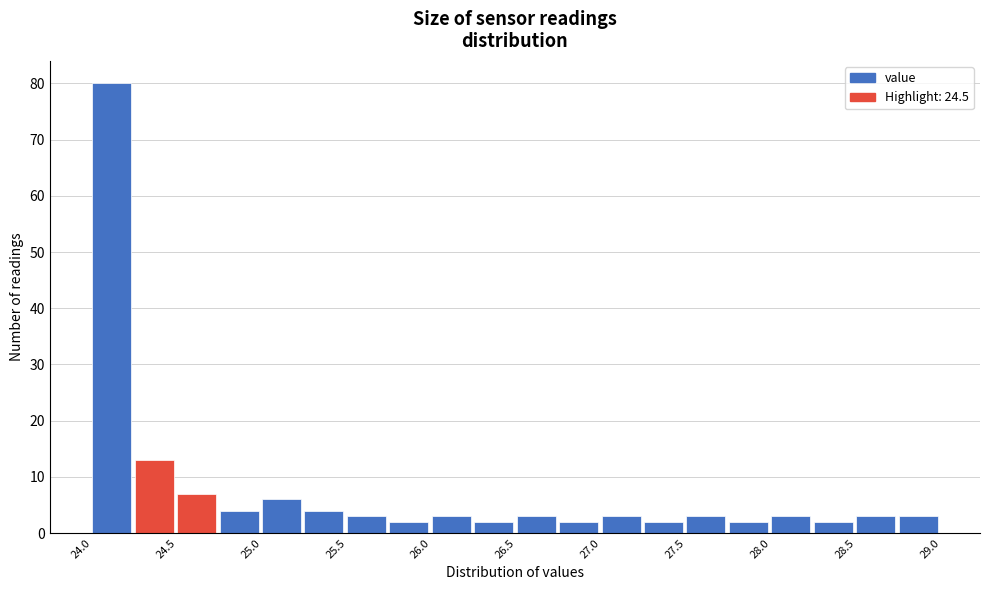

What is the height of the bar covering 28.50 to 28.75 on the x-axis? The values are not printed on the chart, so give them approximately, as read against the axis.

3